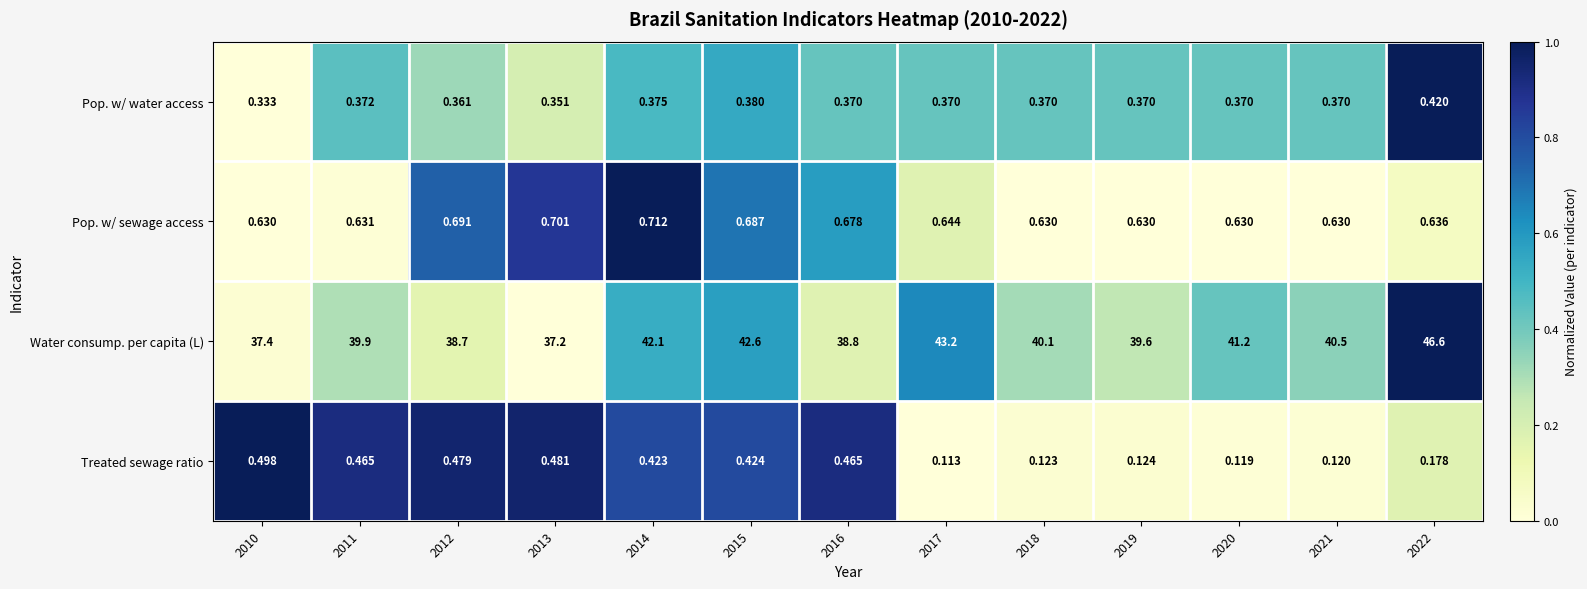

At 2017, list the series in order from largest to smallest.

Water consump. per capita (L), Pop. w/ sewage access, Pop. w/ water access, Treated sewage ratio